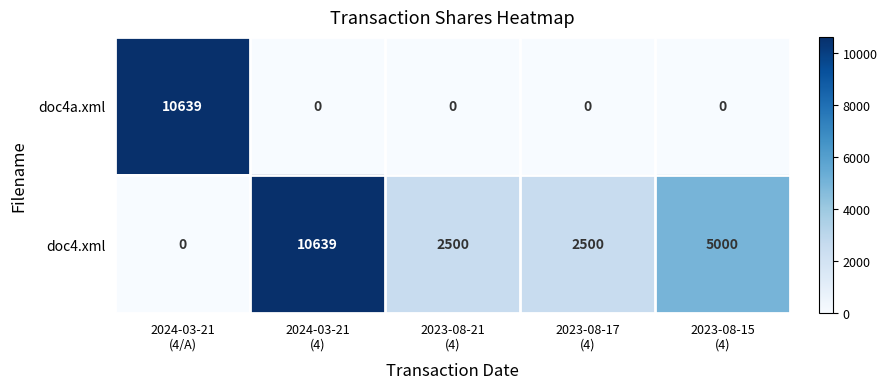

List the series in order of their overall mean, lowest first.

doc4a.xml, doc4.xml